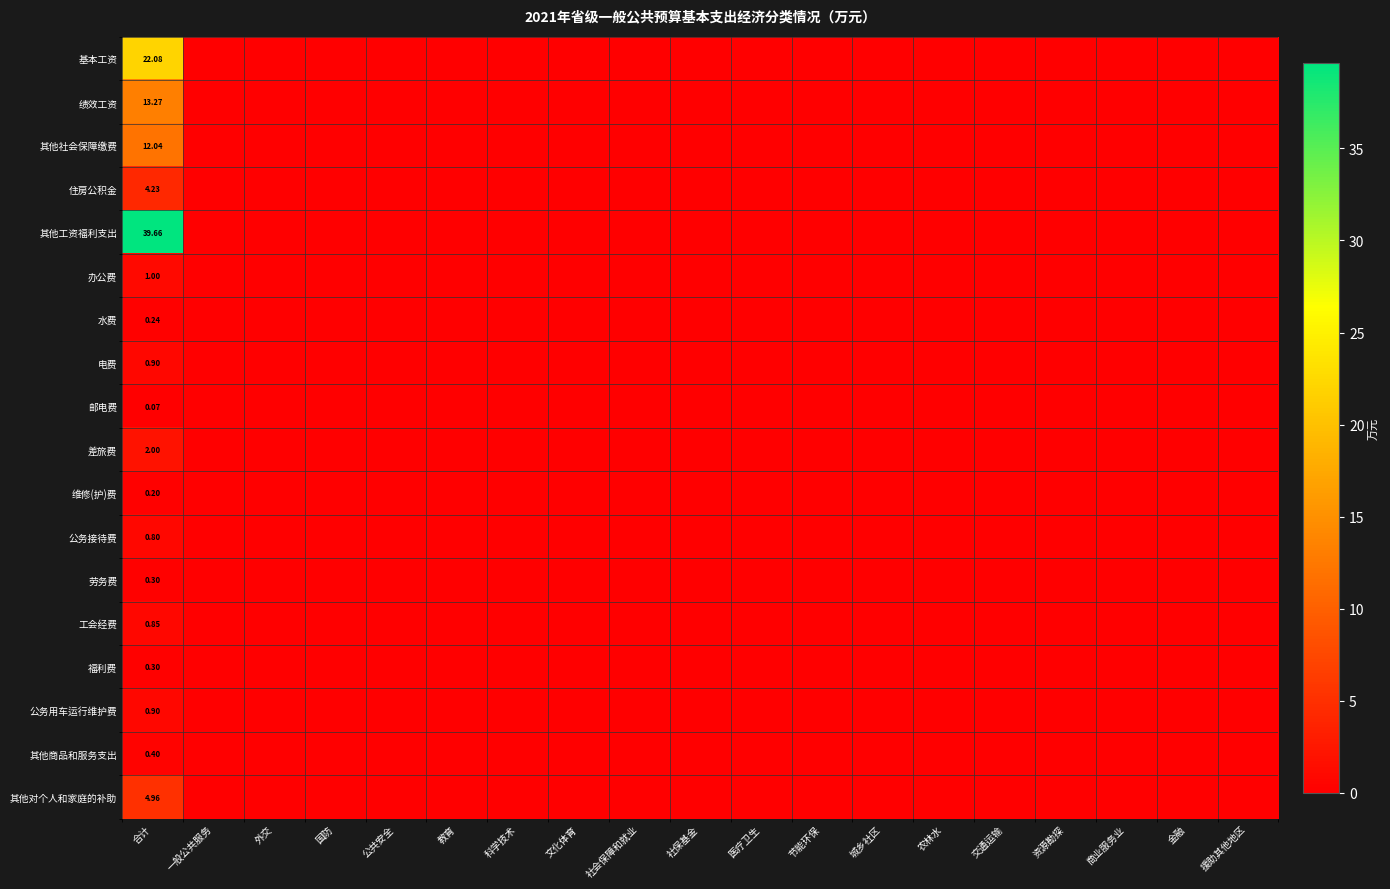

Count the 公务接待费 values in the range 0 to 1.

19